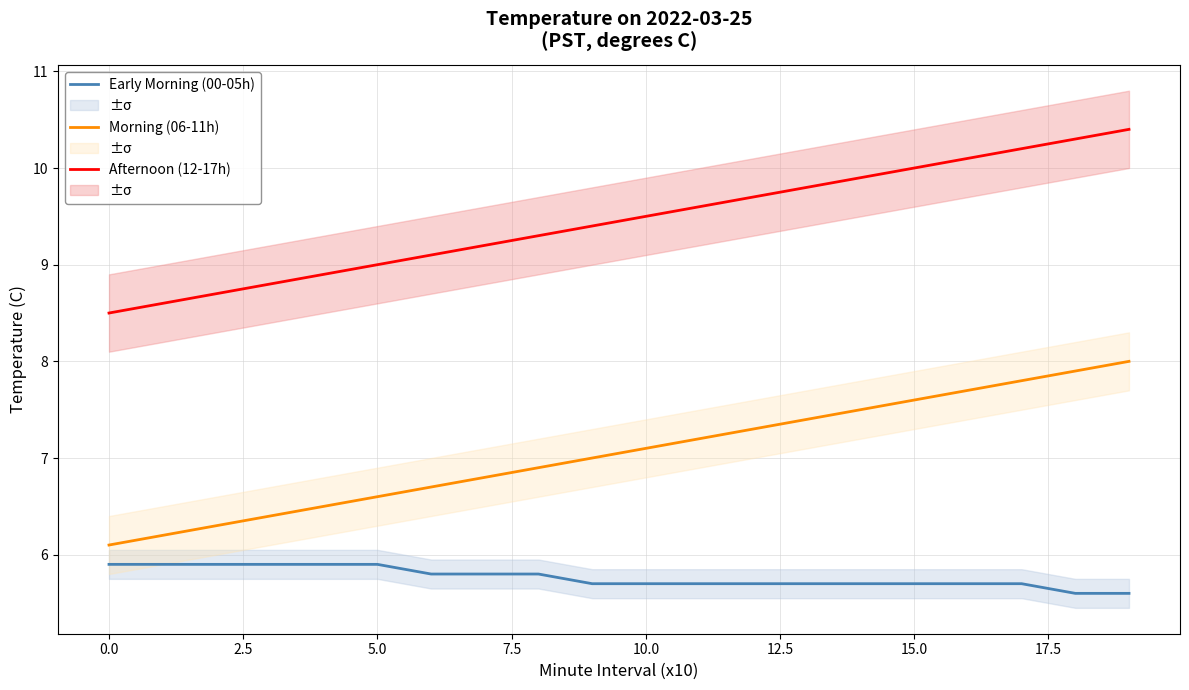

Which series has the largest total across all categories?

Afternoon (12-17h)